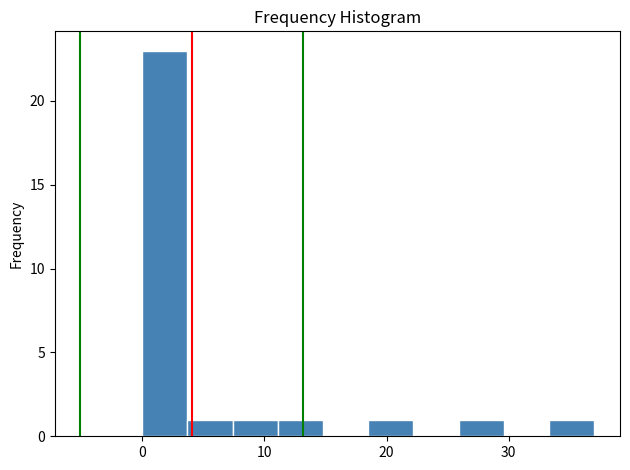

Around what value on the x-axis is the tallest bar? Give the approximate position of its centre, as read against the axis.

2